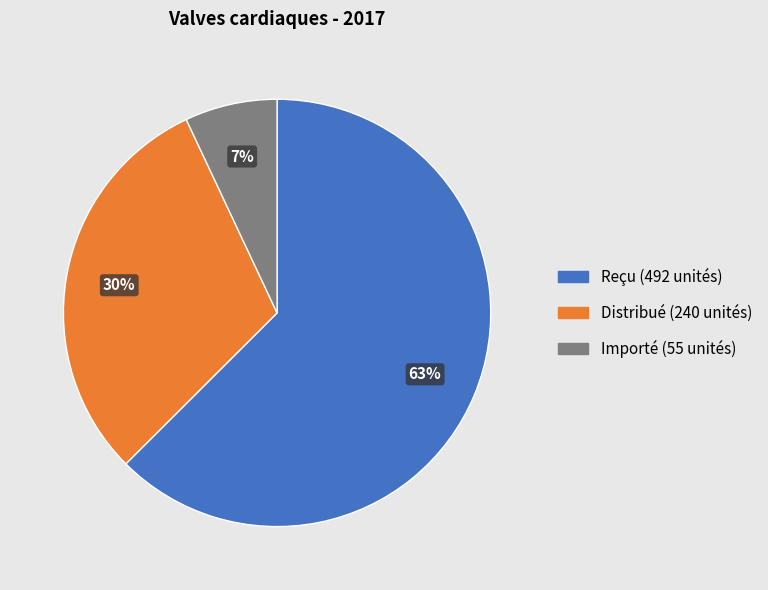

To the nearest percent, what is the average slice percentage?

33%